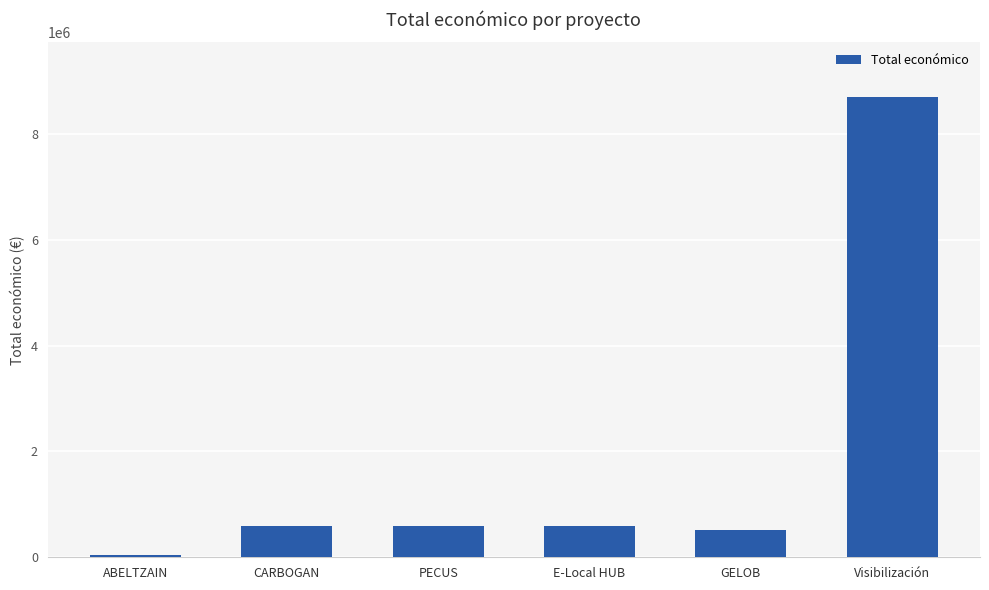

Read the value at CARBOGAN.

585914